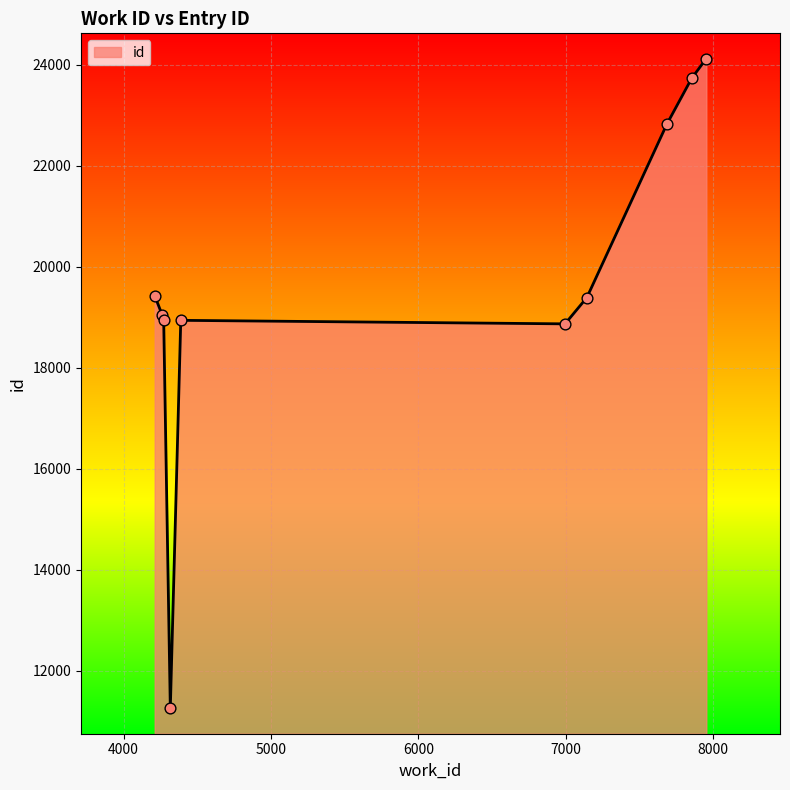

What is the greatest value displayed?

24127